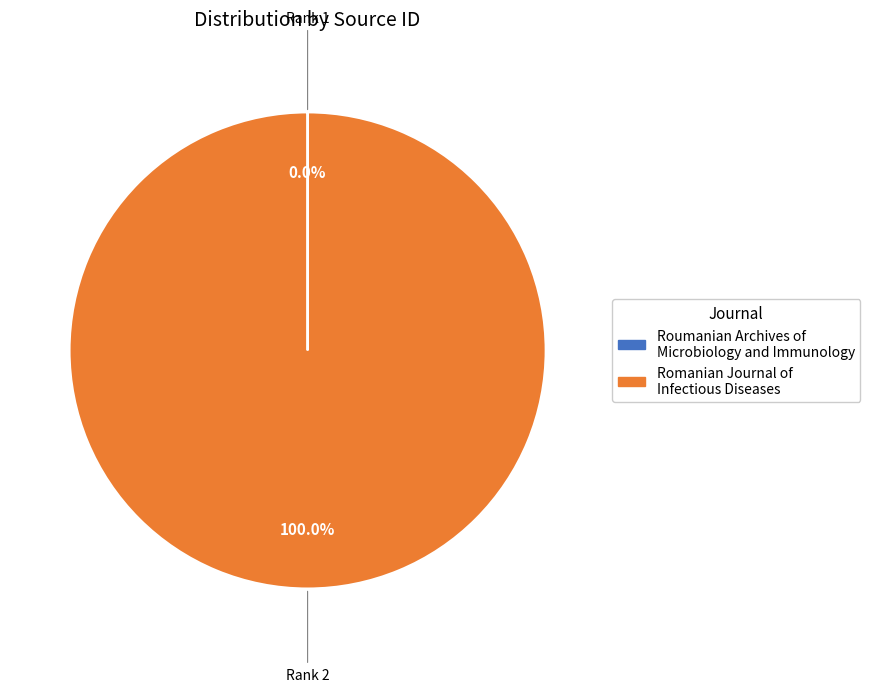

What is the largest slice in the pie chart?

Romanian Journal of Infectious Diseases